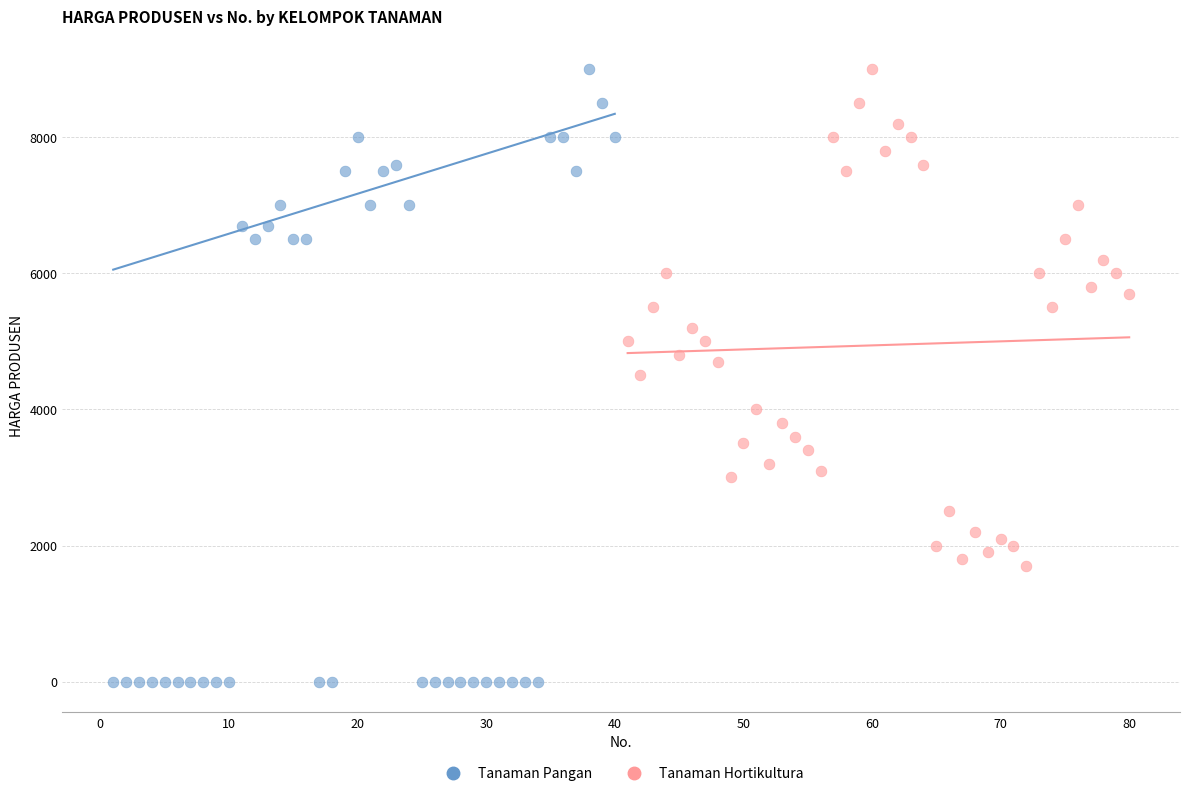

Which series has the largest Y range (max minus min)?

Tanaman Pangan